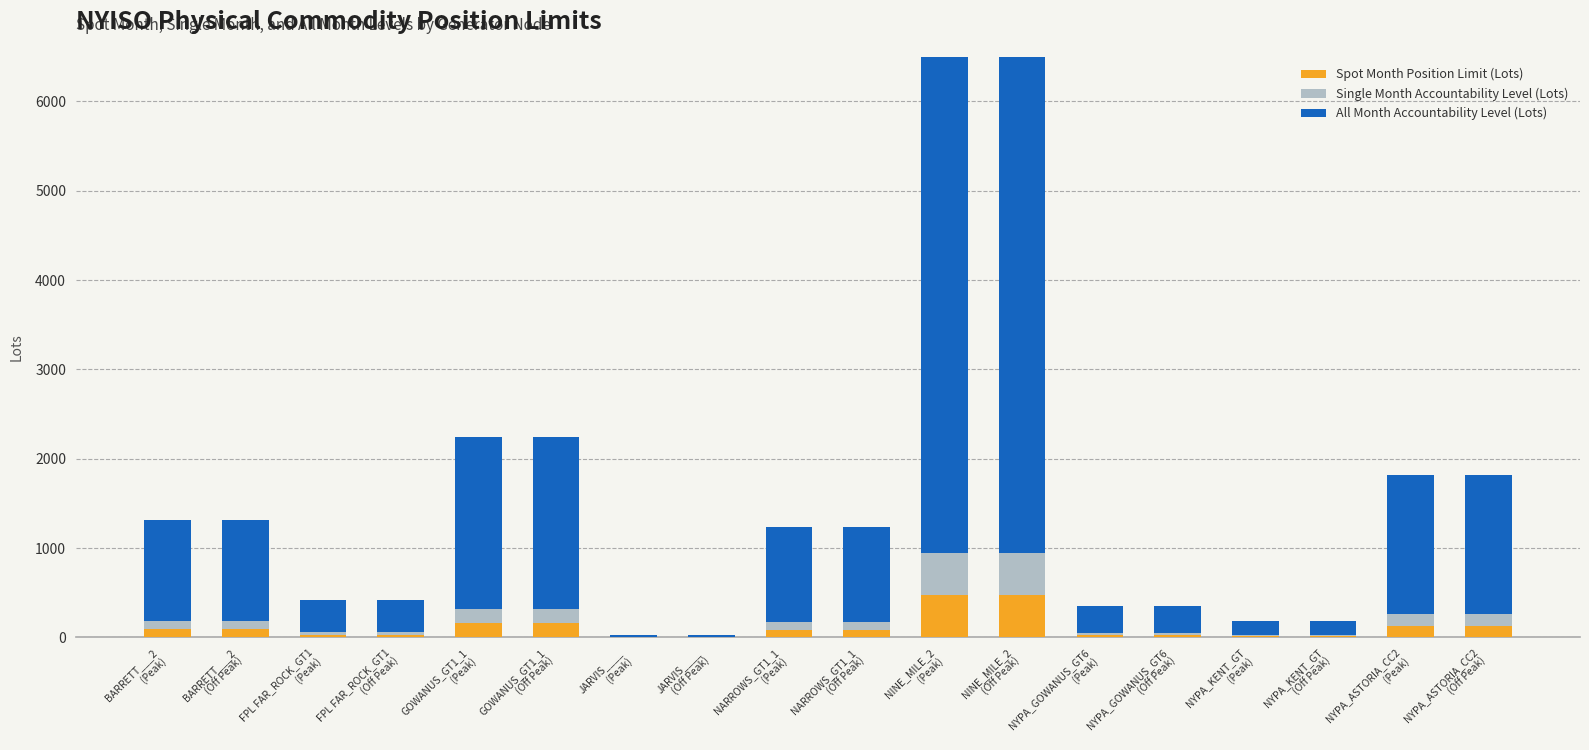

How many data points in Spot Month Position Limit (Lots) are above 88?

8